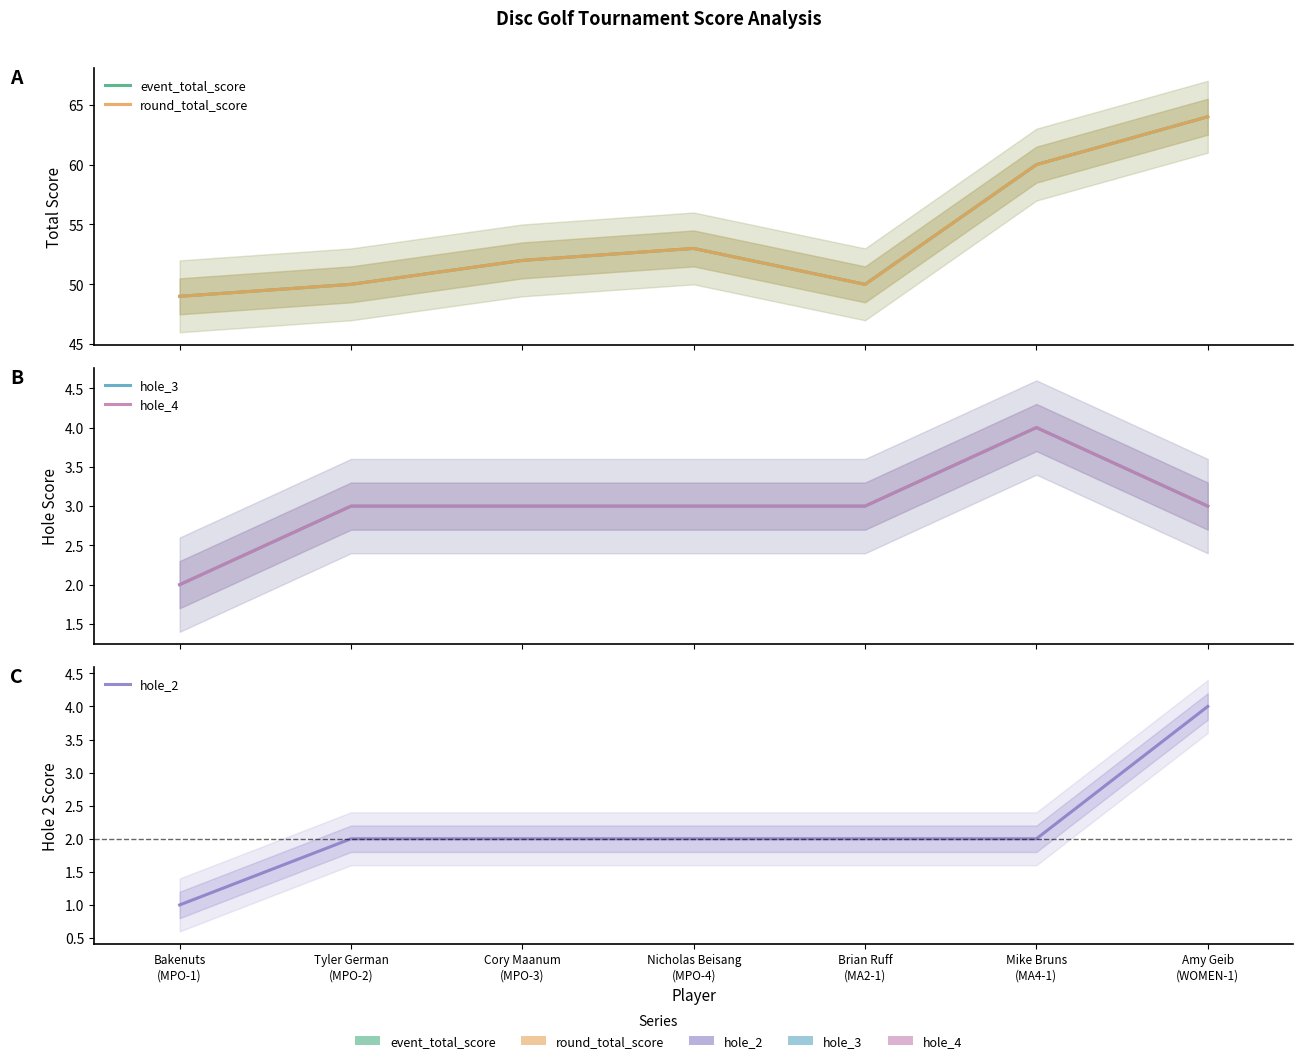

At which label does hole_4 first exceed 3?

Mike Bruns
(MA4-1)